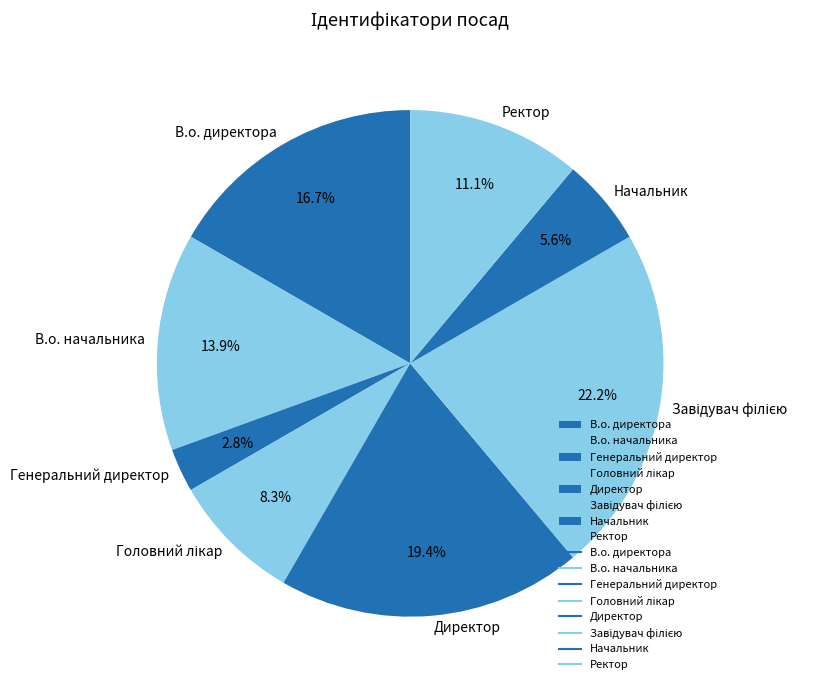

To the nearest percent, what is the combined percentage of В.о. директора and Начальник?

22%